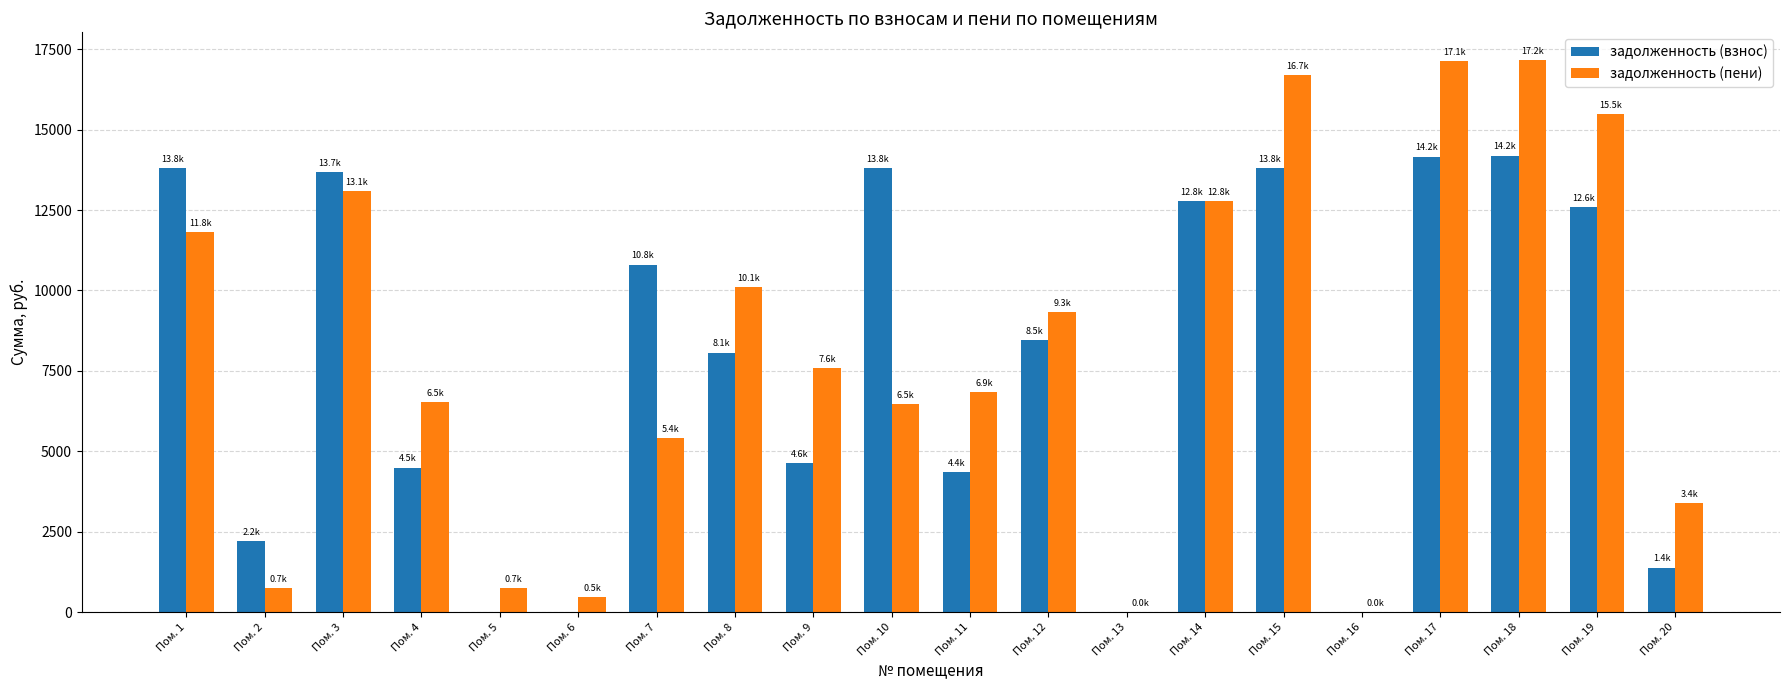

The value of задолженность (взнос) at Пом. 10 is 21110.4. True or false?

False